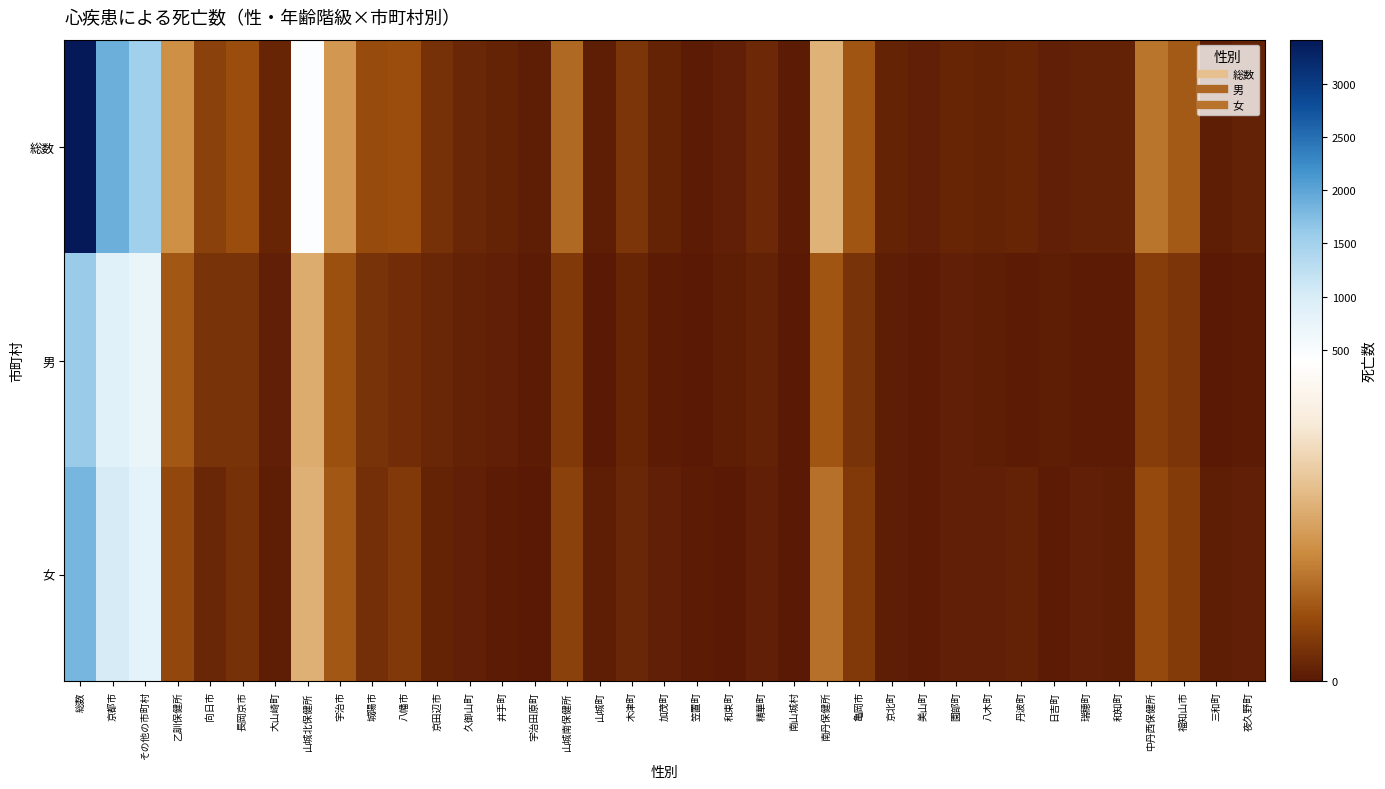

Reading right to left, what are all the values shown in this chart?

総数: 夜久野町=14	三和町=9	福知山市=99	中丹西保健所=134	和知町=13	瑞穂町=15	日吉町=12	丹波町=19	八木町=18	園部町=21	美山町=12	京北町=16	亀岡市=93	南丹保健所=219	南山城村=4	精華町=27	和束町=10	笠置町=6	加茂町=17	木津町=44	山城町=9	山城南保健所=117	宇治田原町=8	井手町=16	久御山町=23	京田辺市=38	八幡市=84	城陽市=79	宇治市=179	山城北保健所=427	大山崎町=19	長岡京市=83	向日市=65	乙訓保健所=167	その他の市町村=1517	京都市=1896	総数=3413
男: 夜久野町=4	三和町=2	福知山市=45	中丹西保健所=57	和知町=5	瑞穂町=4	日吉町=7	丹波町=4	八木町=8	園部町=11	美山町=6	京北町=7	亀岡市=41	南丹保健所=93	南山城村=2	精華町=15	和束町=7	笠置町=1	加茂町=6	木津町=20	山城町=2	山城南保健所=53	宇治田原町=5	井手町=11	久御山町=13	京田辺市=22	八幡市=32	城陽市=42	宇治市=85	山城北保健所=210	大山崎町=10	長岡京市=43	向日市=41	乙訓保健所=94	その他の市町村=716	京都市=870	総数=1586
女: 夜久野町=10	三和町=7	福知山市=54	中丹西保健所=77	和知町=8	瑞穂町=11	日吉町=5	丹波町=15	八木町=10	園部町=10	美山町=6	京北町=9	亀岡市=52	南丹保健所=126	南山城村=2	精華町=12	和束町=3	笠置町=5	加茂町=11	木津町=24	山城町=7	山城南保健所=64	宇治田原町=3	井手町=5	久御山町=10	京田辺市=16	八幡市=52	城陽市=37	宇治市=94	山城北保健所=217	大山崎町=9	長岡京市=40	向日市=24	乙訓保健所=73	その他の市町村=801	京都市=1026	総数=1827